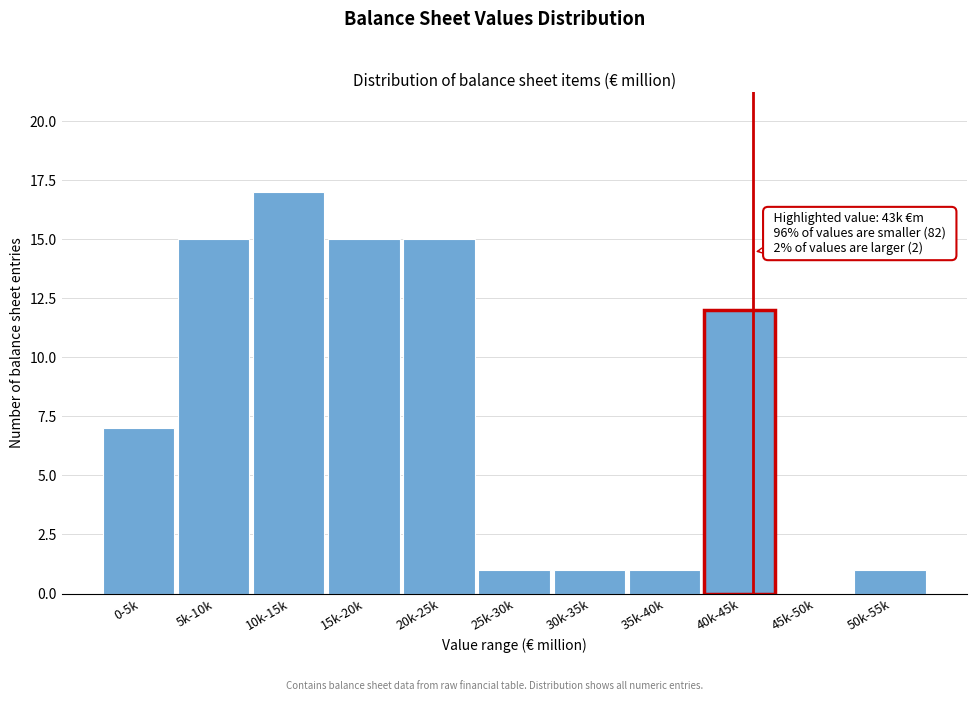

Reading left to right, what are all the values shown in this chart?

0-5k=7	5k-10k=15	10k-15k=17	15k-20k=15	20k-25k=15	25k-30k=1	30k-35k=1	35k-40k=1	40k-45k=12	45k-50k=0	50k-55k=1